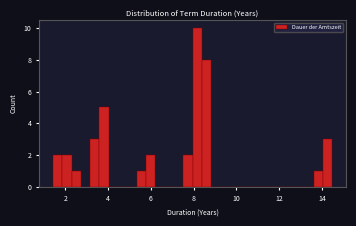

Around what value on the x-axis is the tallest bar? Give the approximate position of its centre, as read against the axis.

8.2